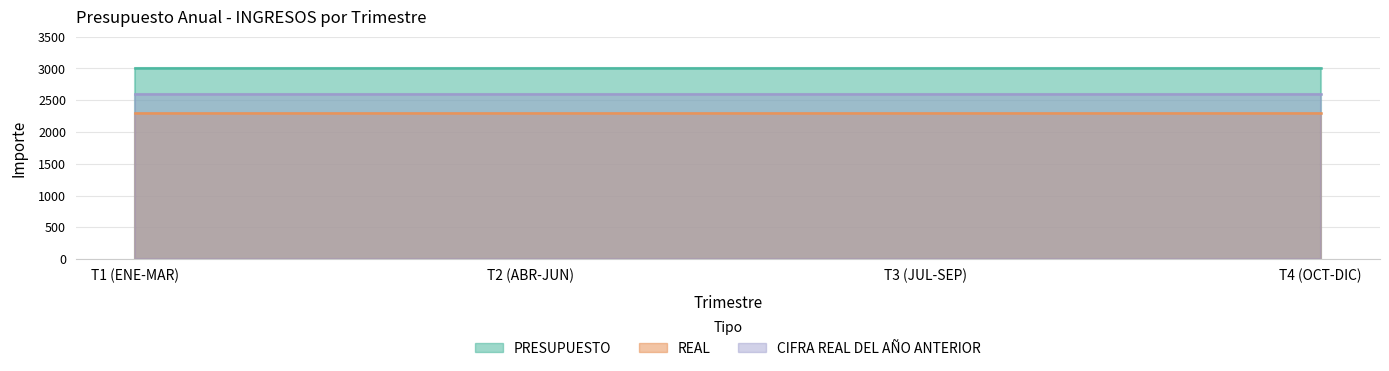

Which series changed the most between T1 (ENE-MAR) and T4 (OCT-DIC)?

PRESUPUESTO